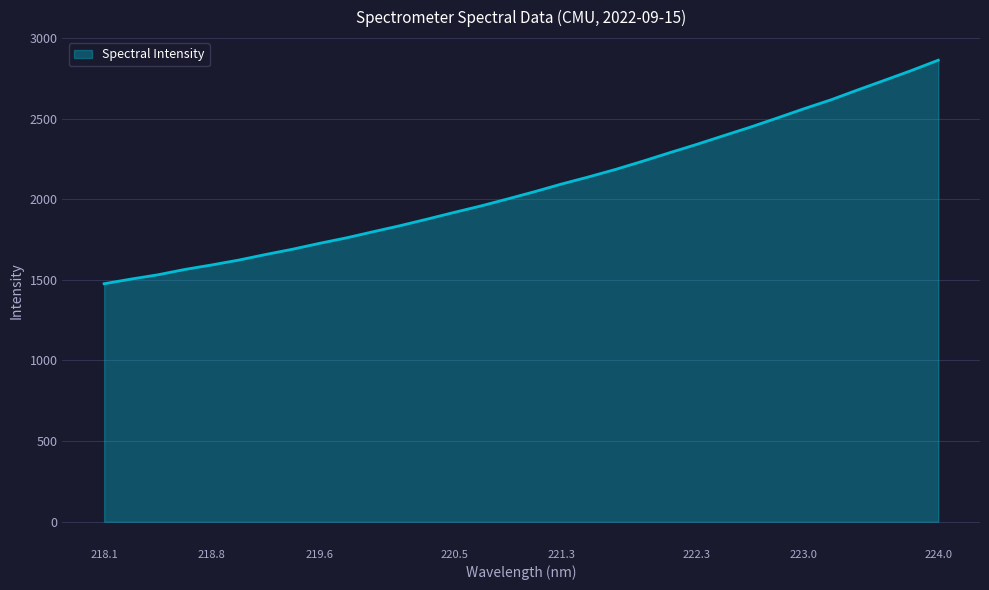

What is the difference between the maximum and minimum values?

1385.9